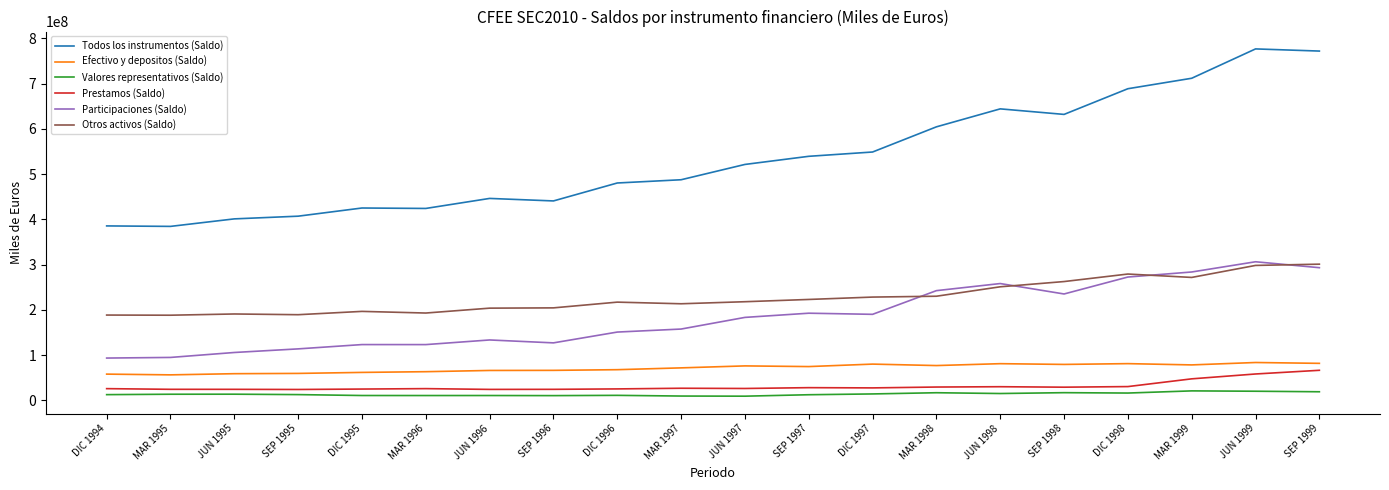

True or false: Participaciones (Saldo) has a value of 258079629 at JUN 1998.

True